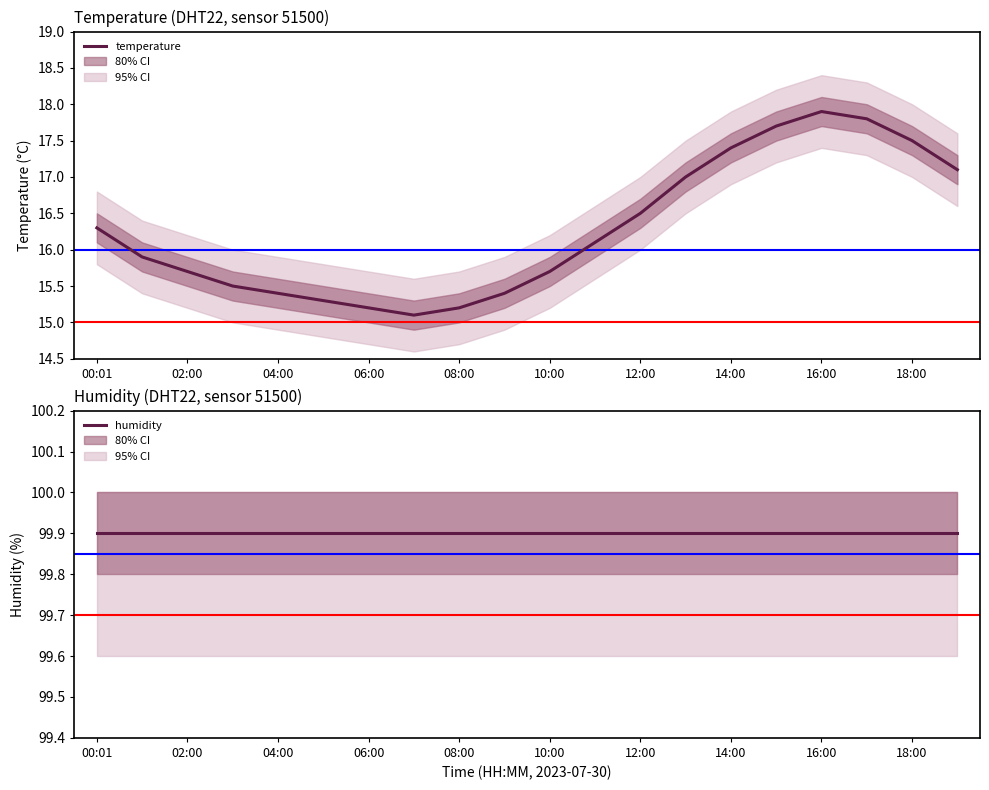

True or false: temperature and humidity cross at least once.

False